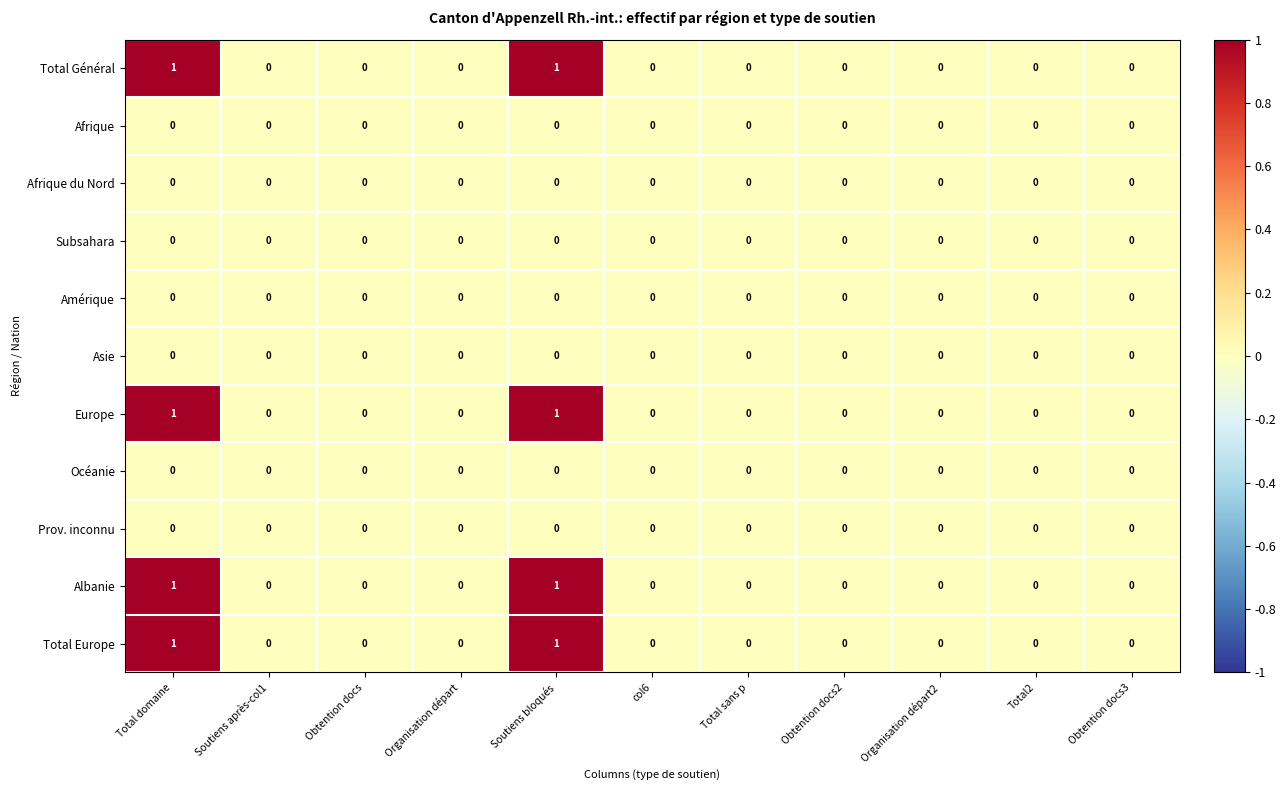

The value of Total Général at Organisation départ is 0. True or false?

True